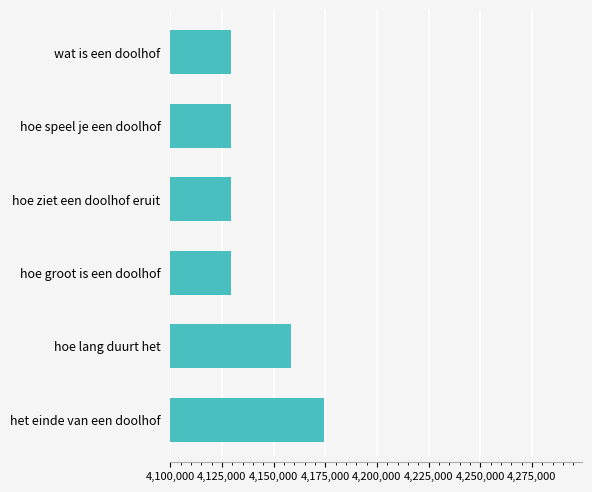

What is the sum of the values at wat is een doolhof and het einde van een doolhof?

8303388